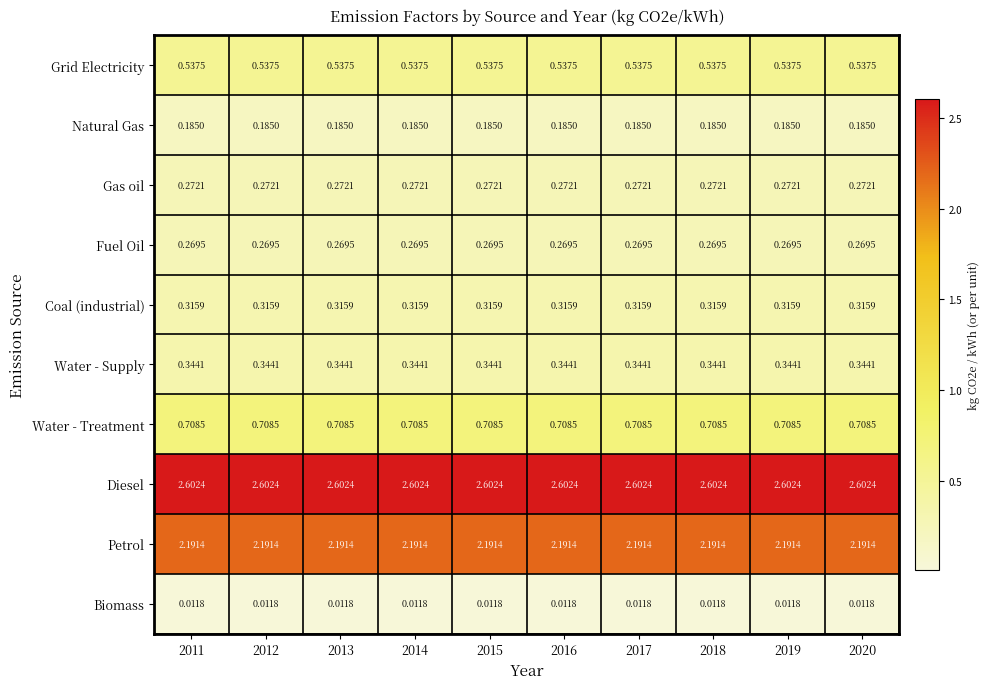

List the series in order of their peak value, lowest first.

Biomass, Natural Gas, Fuel Oil, Gas oil, Coal (industrial), Water - Supply, Grid Electricity, Water - Treatment, Petrol, Diesel